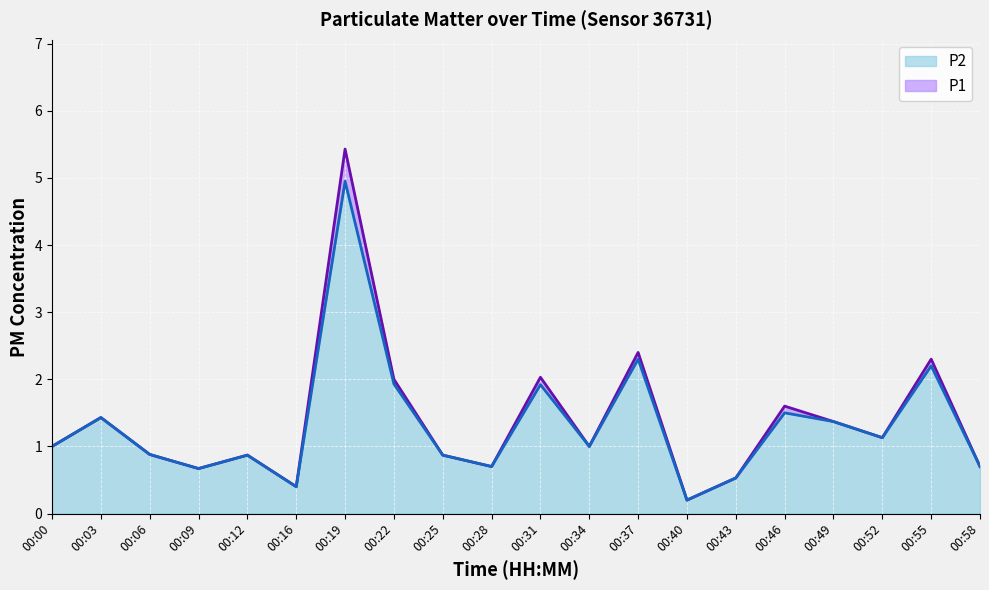

How many data points in P2 are above 1?

9